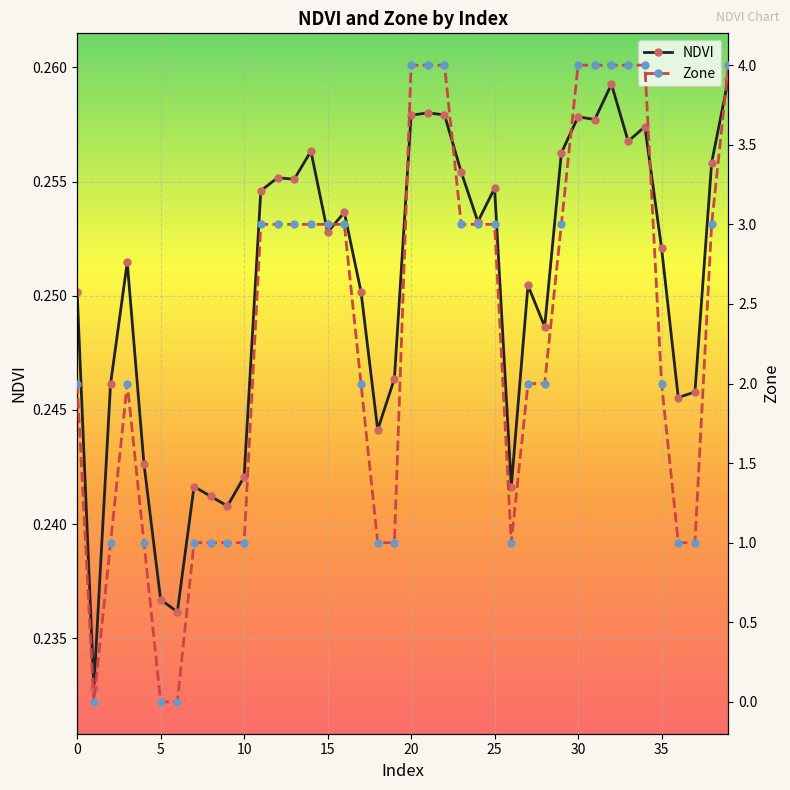

What is the value of the NDVI point at the 32nd from the left?

0.3